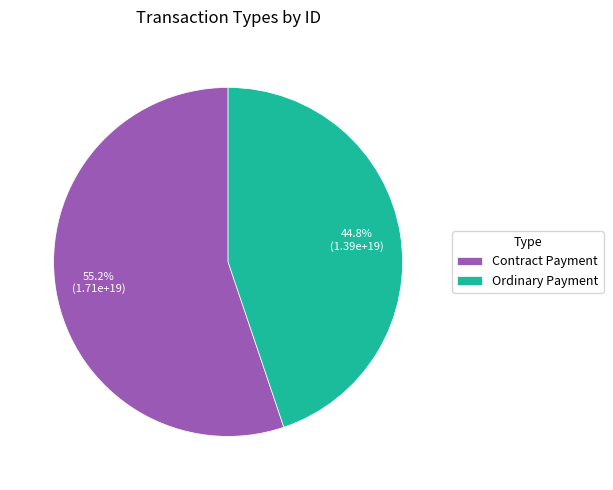

True or false: Contract Payment accounts for 55% of the total.

True